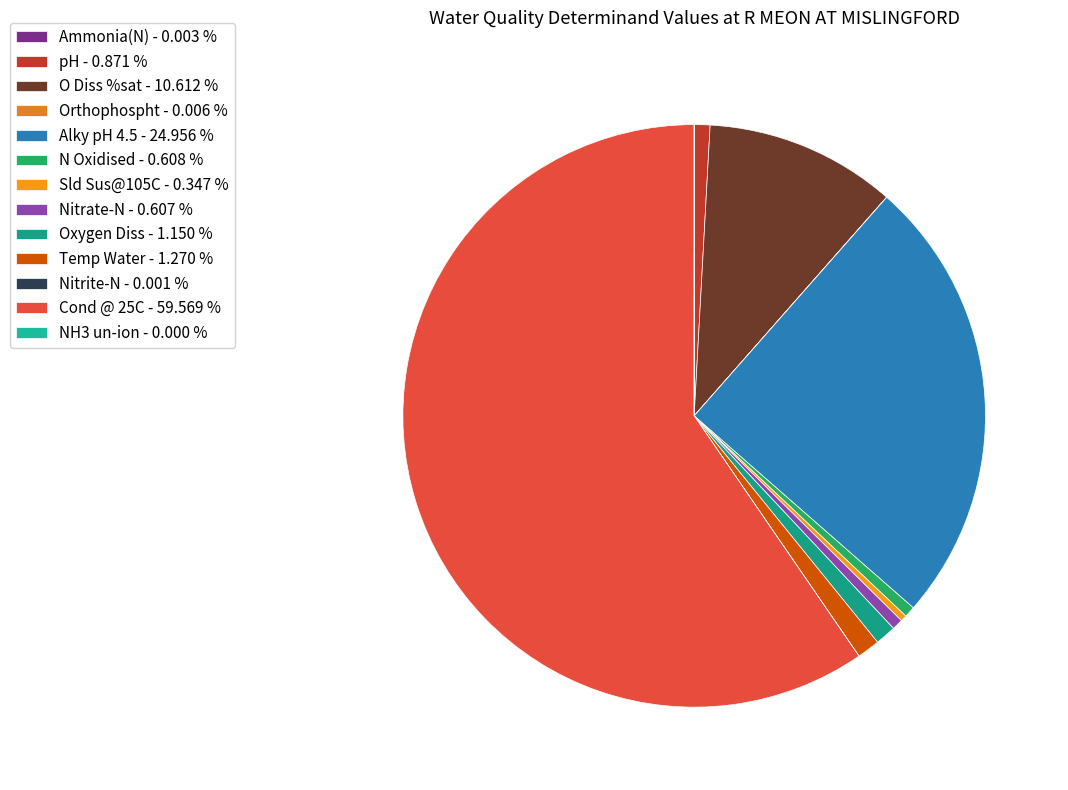

Rank the categories by value from highest to lowest.

us/cm, mg/l (Alky pH 4.5), %, cel, mg/l (Oxygen Diss), phunits, mg/l (N Oxidised), mg/l (Nitrate-N), mg/l (Sld Sus@105C), mg/l (Orthophospht), mg/l (Ammonia), mg/l (Nitrite-N), mg/l (NH3 un-ion)